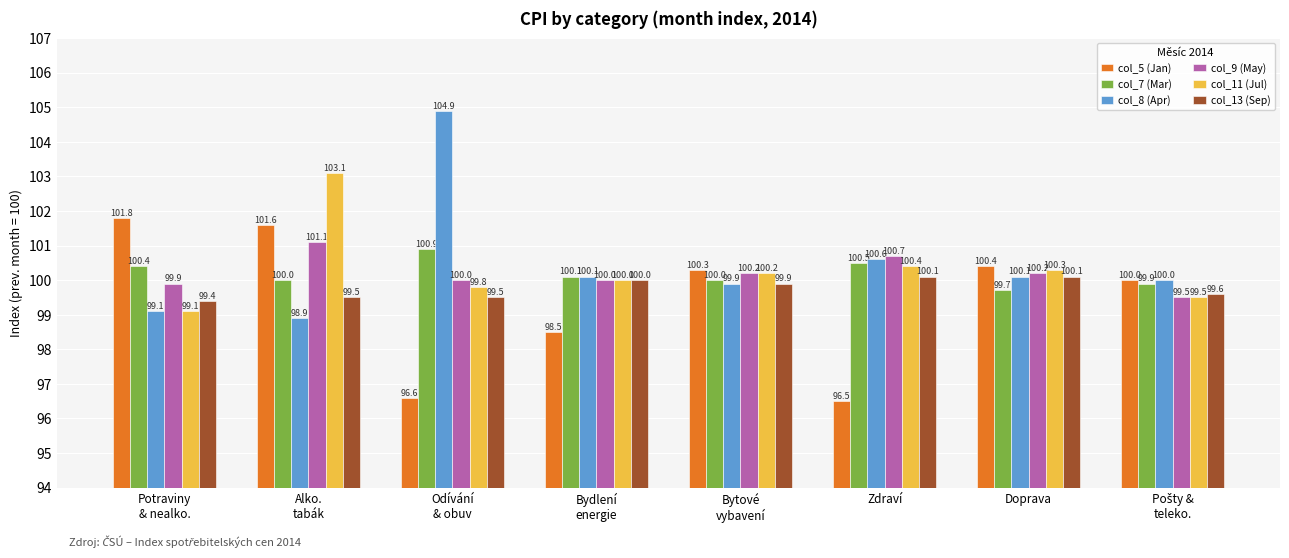

List the series in order of their peak value, lowest first.

col_13 (Sep), col_7 (Mar), col_9 (May), col_5 (Jan), col_11 (Jul), col_8 (Apr)